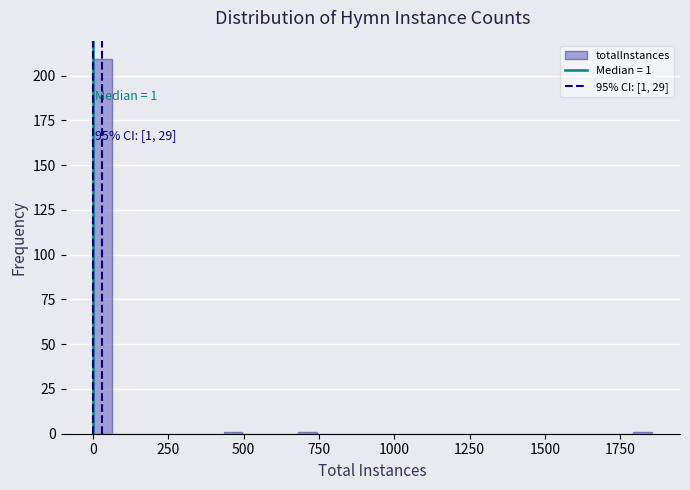

Read against the x-axis, roughly where is the centre of the tallest bar?

50